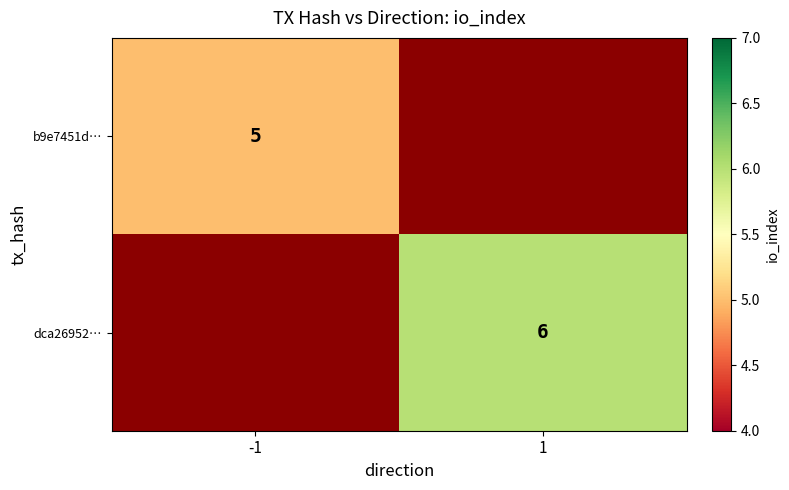

Is it true that dca26952… equals 6 at 1?

True